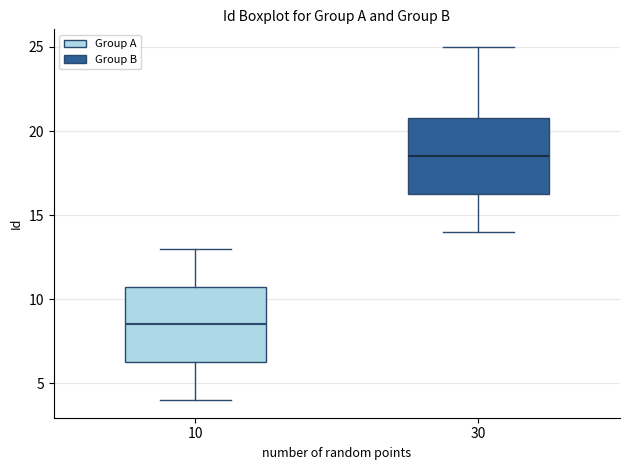

Reading left to right, read every box against the y-axis: the position of its median line, the range the box covers, and the ends of its whiskers. The values are not printed on the chart, so give them approximately, as read against the axis.

10: median 8.5, box 6.5 to 11.0, whiskers 4.0 to 13.0
30: median 18.5, box 16.5 to 21.0, whiskers 14.0 to 25.0